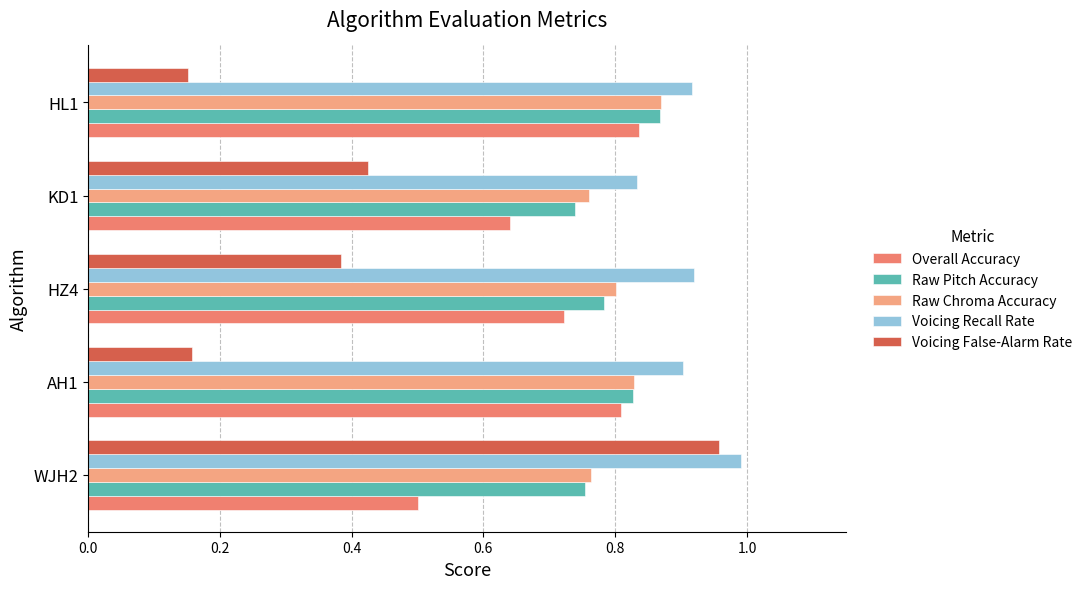

What is the sum of the Raw Pitch Accuracy values at WJH2 and AH1?

1.6